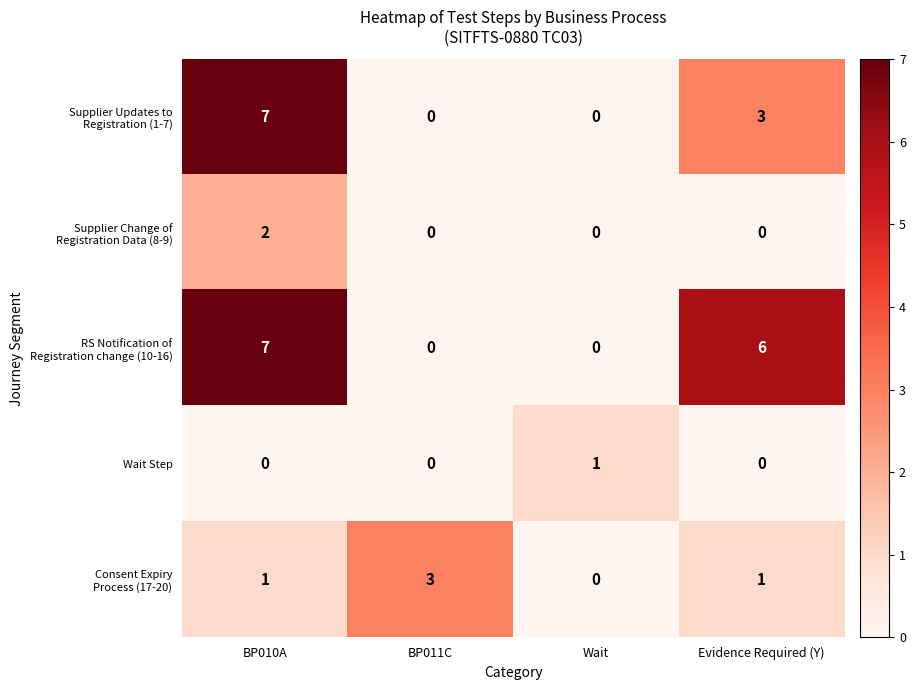

Is it true that Wait Step equals 0 at Evidence Required (Y)?

True